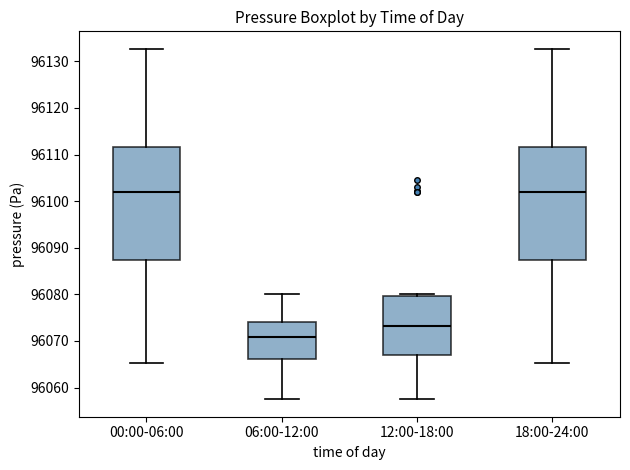

Where does the lower whisker of the box for 00:00-06:00 end on the y-axis? The values are not printed on the chart, so give them approximately, as read against the axis.

96065